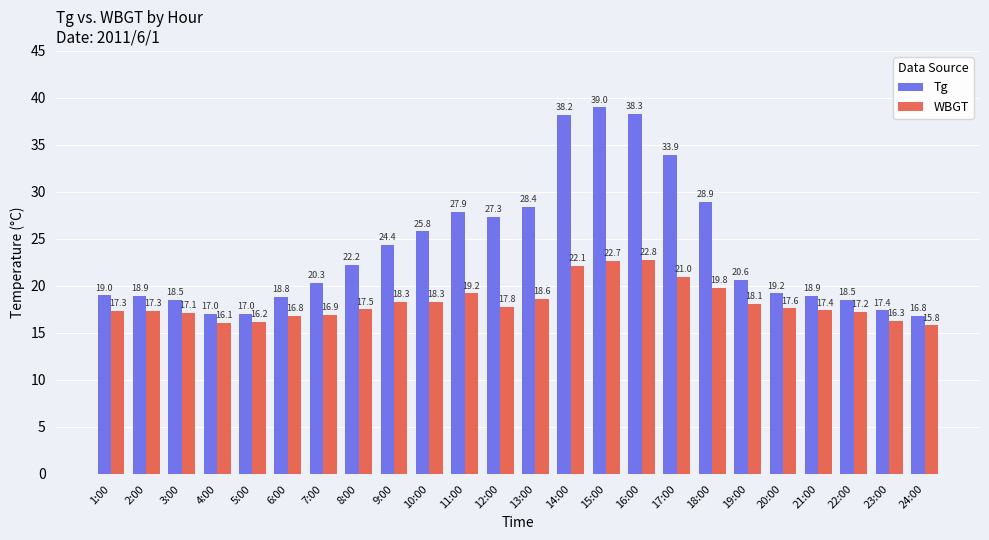

Reading left to right, list all the values displayed in this chart.

Tg: 1:00=19.0	2:00=18.9	3:00=18.5	4:00=17.0	5:00=17.0	6:00=18.8	7:00=20.3	8:00=22.2	9:00=24.4	10:00=25.8	11:00=27.9	12:00=27.3	13:00=28.4	14:00=38.2	15:00=39.0	16:00=38.3	17:00=33.9	18:00=28.9	19:00=20.6	20:00=19.2	21:00=18.9	22:00=18.5	23:00=17.4	24:00=16.8
WBGT: 1:00=17.3	2:00=17.3	3:00=17.1	4:00=16.1	5:00=16.2	6:00=16.8	7:00=16.9	8:00=17.5	9:00=18.3	10:00=18.3	11:00=19.2	12:00=17.8	13:00=18.6	14:00=22.1	15:00=22.7	16:00=22.8	17:00=21.0	18:00=19.8	19:00=18.1	20:00=17.6	21:00=17.4	22:00=17.2	23:00=16.3	24:00=15.8